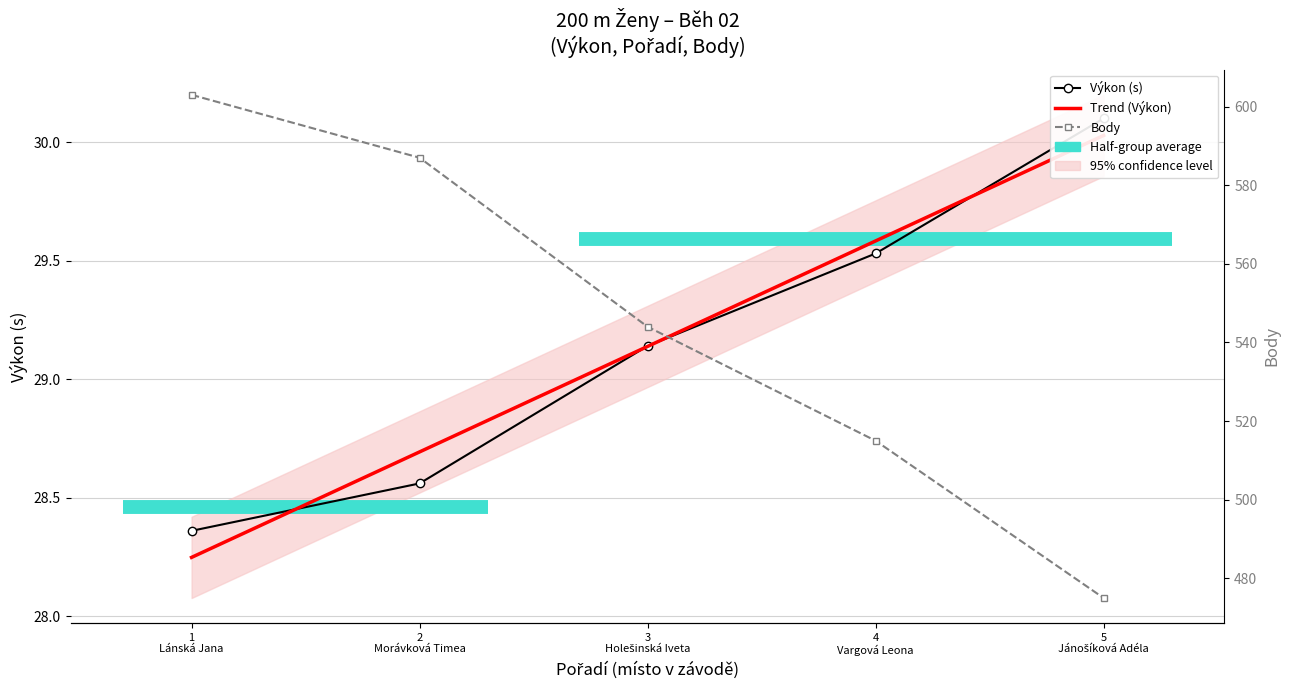

At which category is the sum across all series the highest?

1
Lánská Jana